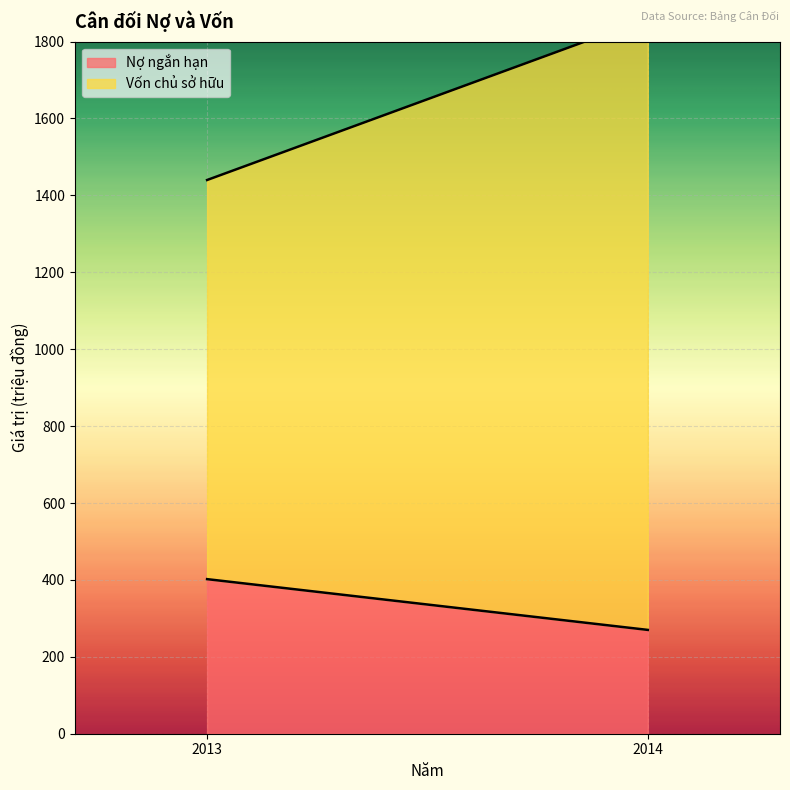

Reading left to right, extract all data points from this chart.

Nợ ngắn hạn: 2013=402	2014=270
Vốn chủ sở hữu: 2013=1038	2014=1590